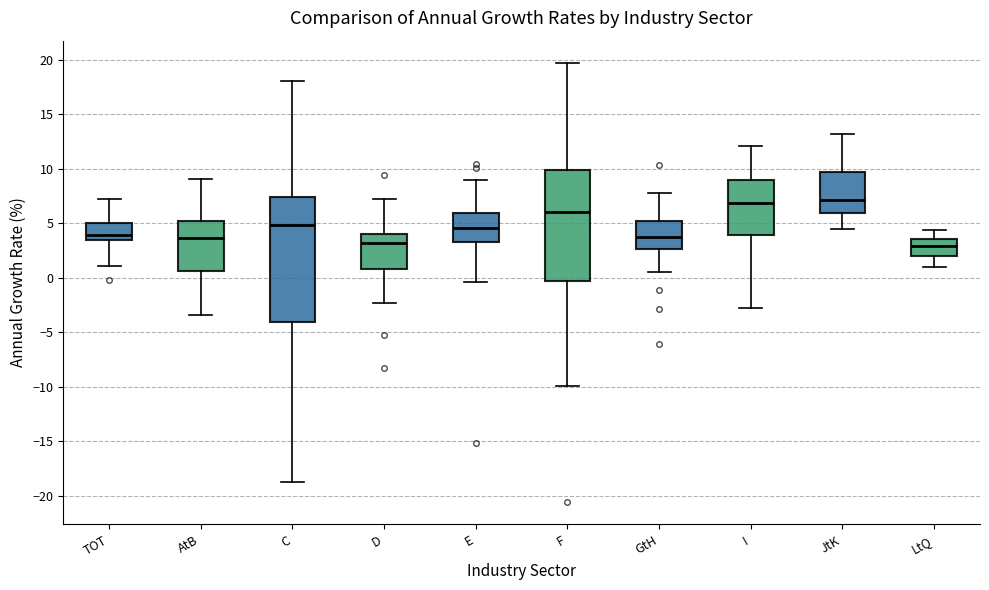

Reading left to right, read every box against the y-axis: the position of its median line, the range the box covers, and the ends of its whiskers. The values are not printed on the chart, so give them approximately, as read against the axis.

TOT: median 4.0, box 3.5 to 5.0, whiskers 1.0 to 7.0
AtB: median 3.5, box 0.5 to 5.0, whiskers -3.5 to 9.0
C: median 5.0, box -4.0 to 7.5, whiskers -19.0 to 18.0
D: median 3.0, box 1.0 to 4.0, whiskers -2.5 to 7.0
E: median 4.5, box 3.5 to 6.0, whiskers -0.5 to 9.0
F: median 6.0, box -0.5 to 10.0, whiskers -10.0 to 19.5
GtH: median 4.0, box 2.5 to 5.0, whiskers 0.5 to 8.0
I: median 7.0, box 4.0 to 9.0, whiskers -3.0 to 12.0
JtK: median 7.0, box 6.0 to 9.5, whiskers 4.5 to 13.0
LtQ: median 3.0, box 2.0 to 3.5, whiskers 1.0 to 4.5